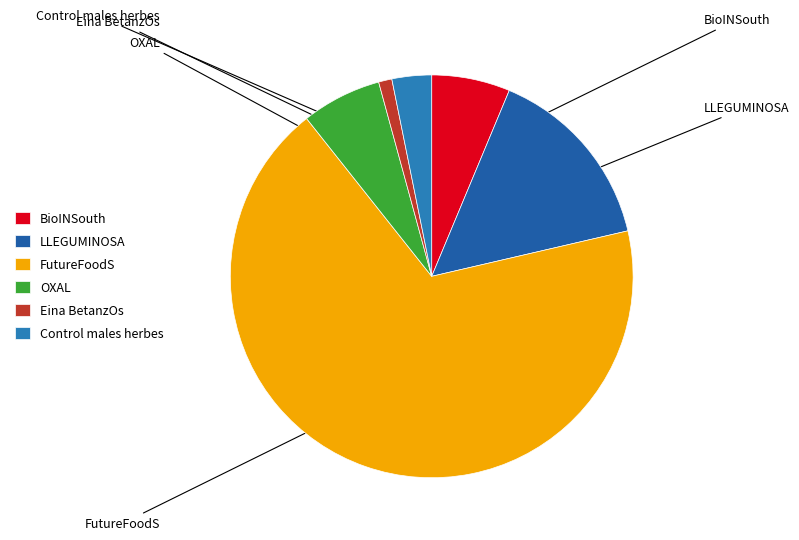

Approximately how many times larger is the value at LLEGUMINOSA compared to BioINSouth?

2.4